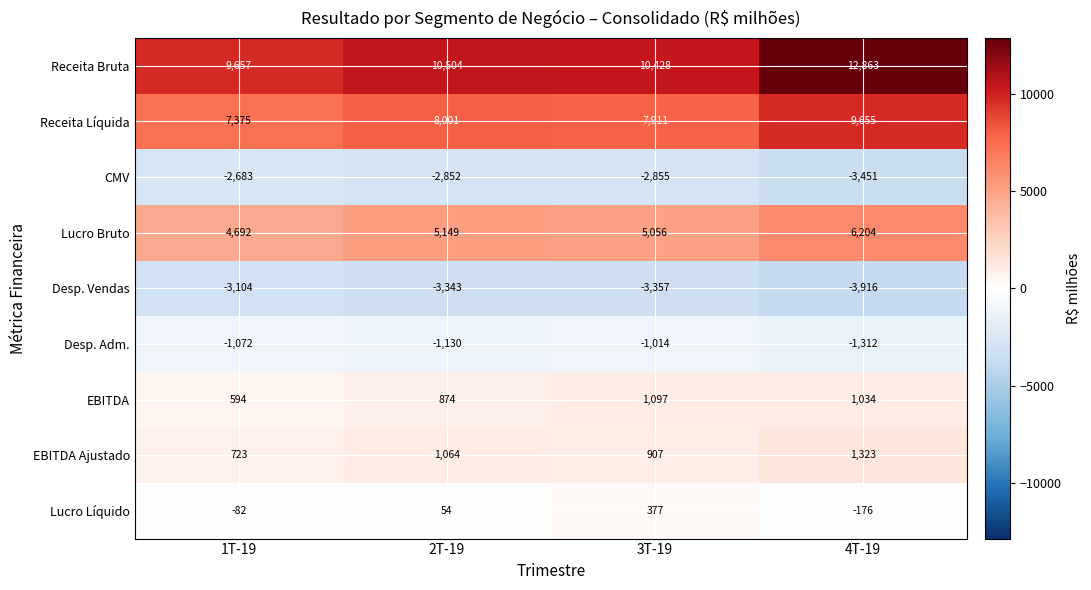

At which category is the sum across all series the highest?

4T-19